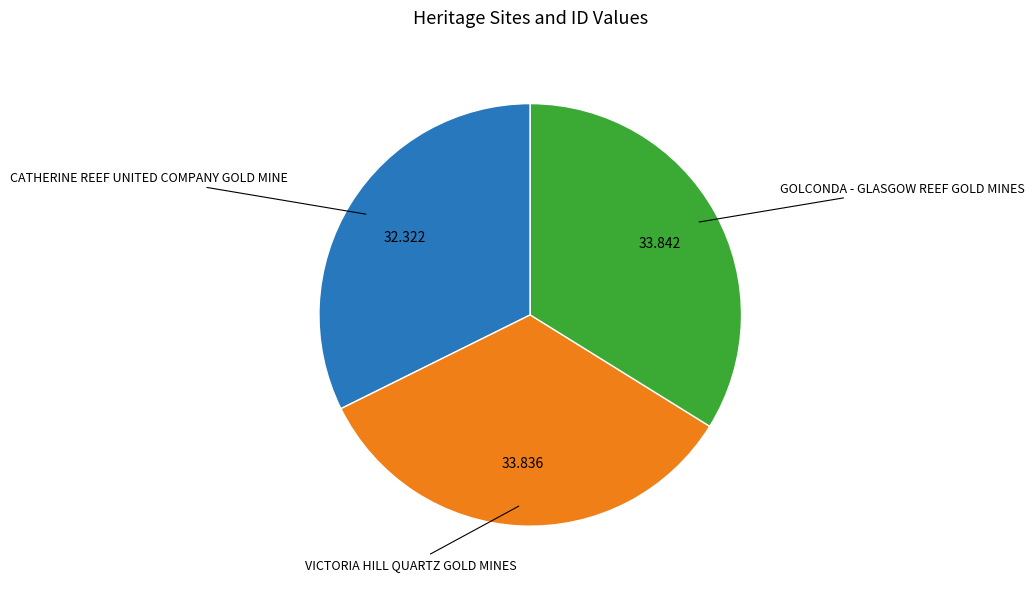

Does any single category account for the majority?

No